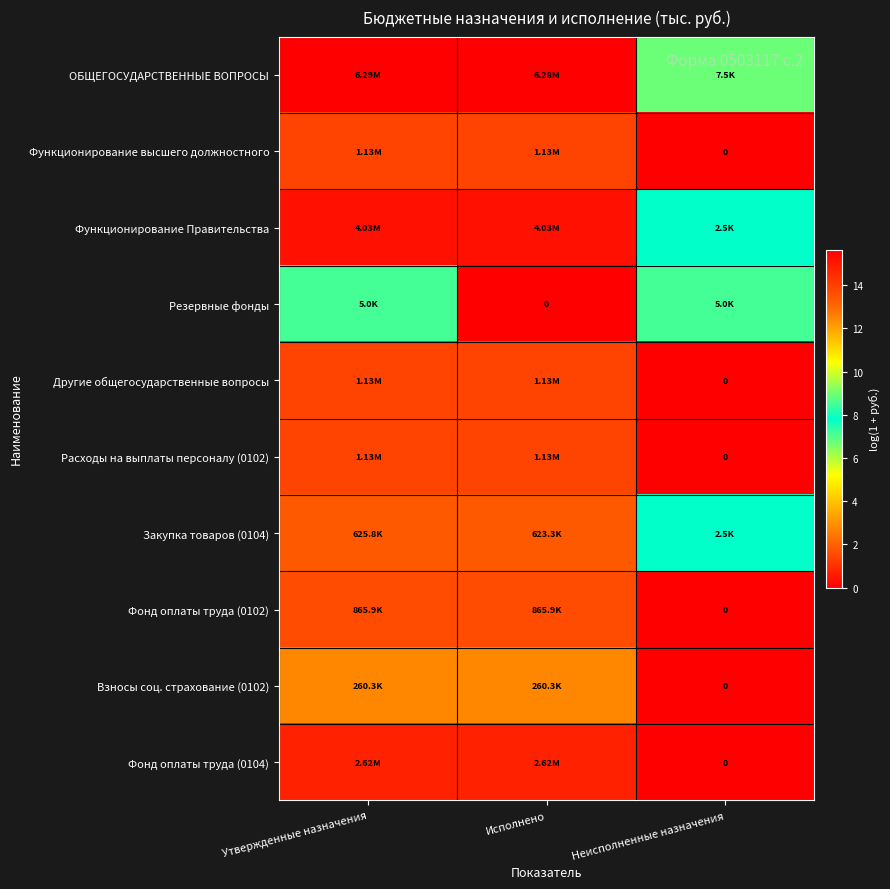

How many series are shown in this chart?

10